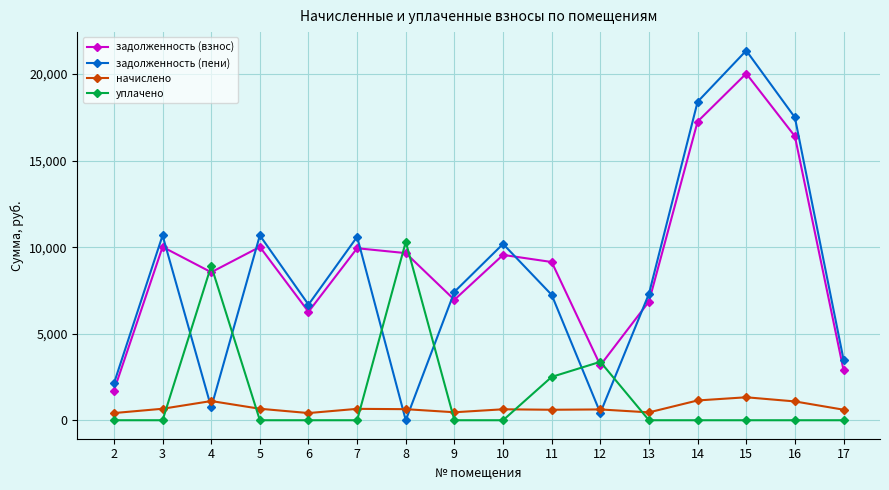

Which series ends up on top after the final intersection of задолженность (пени) and уплачено?

задолженность (пени)